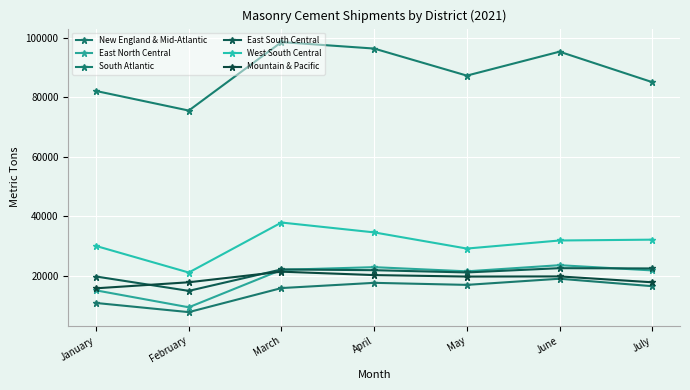

True or false: East South Central and Mountain & Pacific intersect in this chart.

True